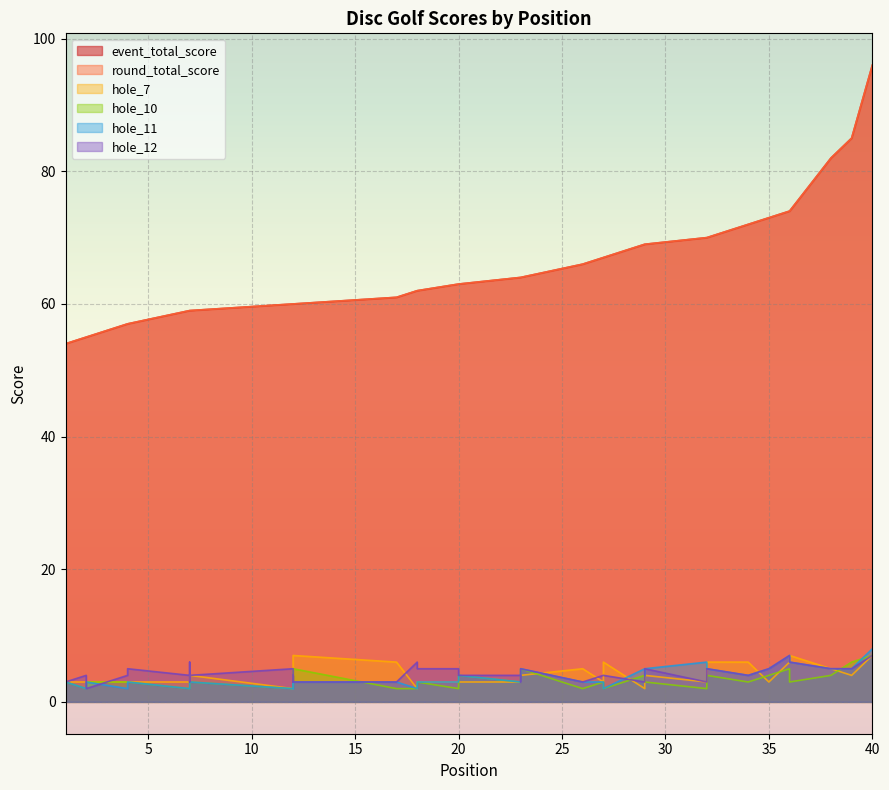

Which category has the lowest value in the hole_11 series?

2